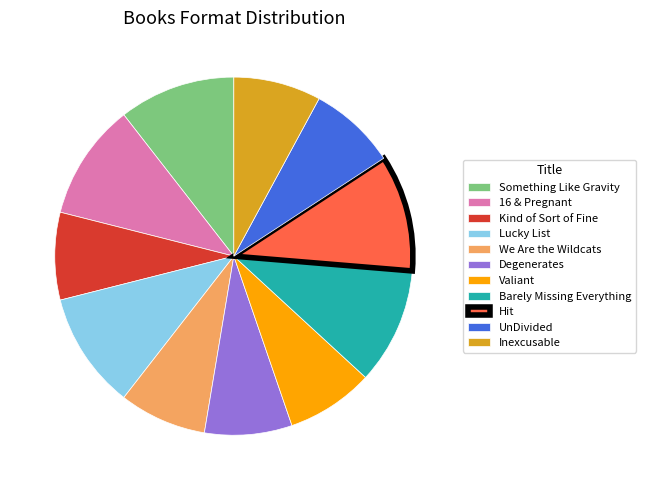

Is the sum of Lucky List and We Are the Wildcats greater than half?

No